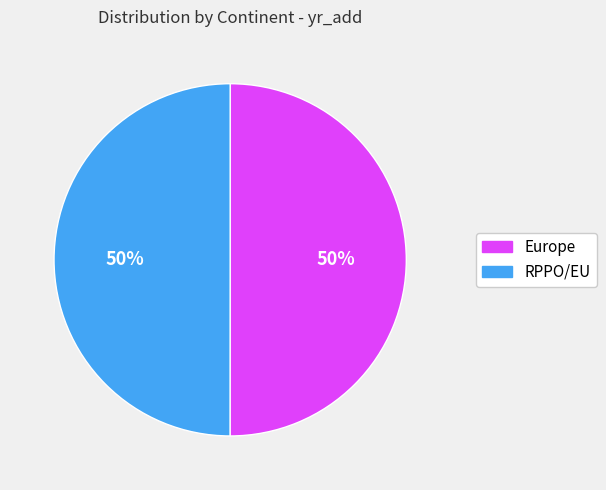

The Europe slice represents 50% of the pie. True or false?

True